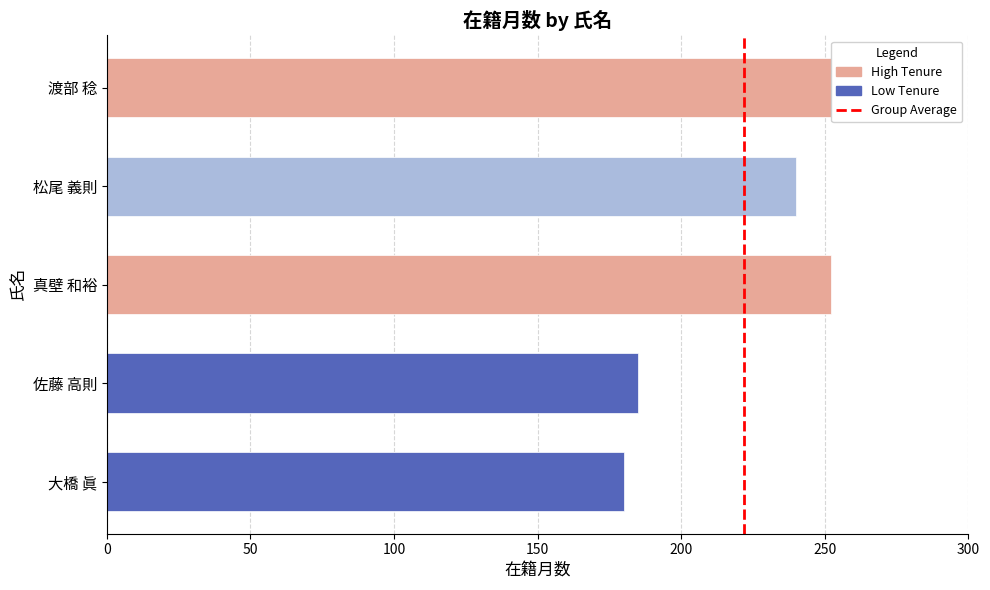

Read the value at 佐藤 高則.

185